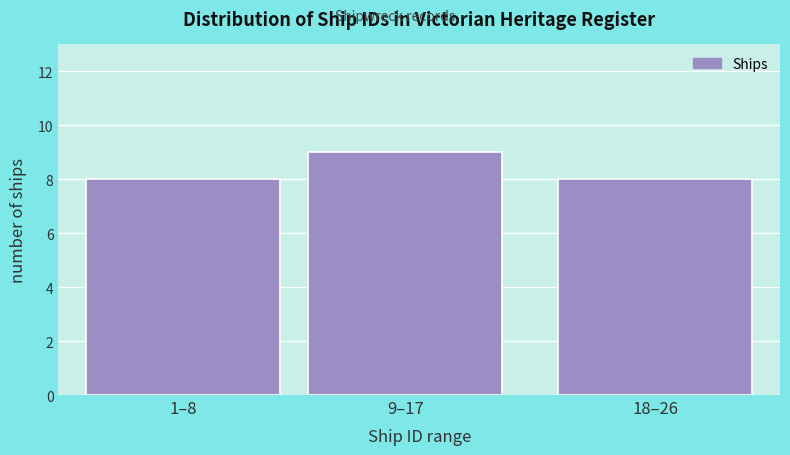

Reading right to left, transcribe all the data shown in this chart.

18–26=8	9–17=9	1–8=8